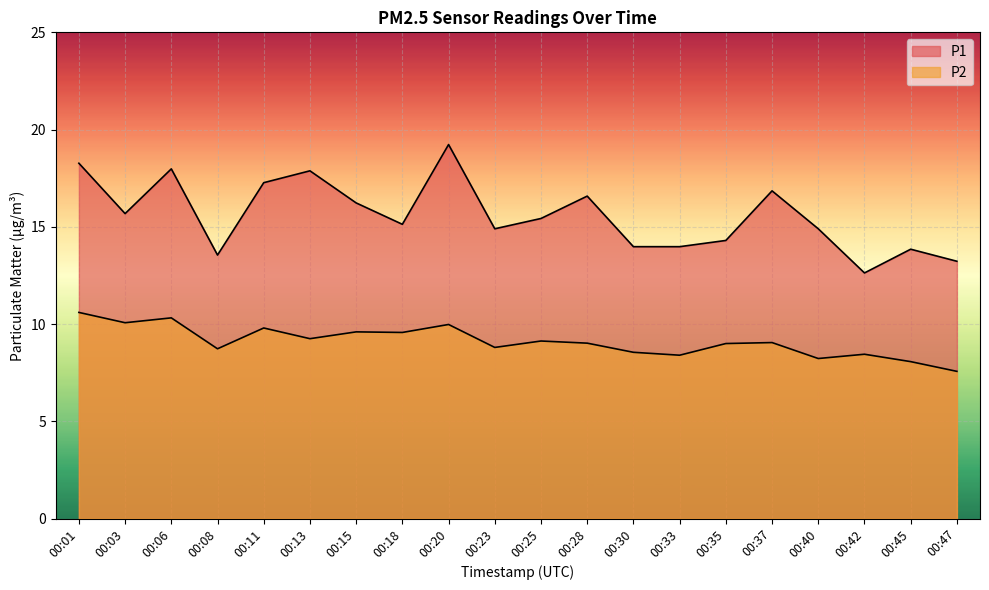

True or false: P1 and P2 intersect in this chart.

False